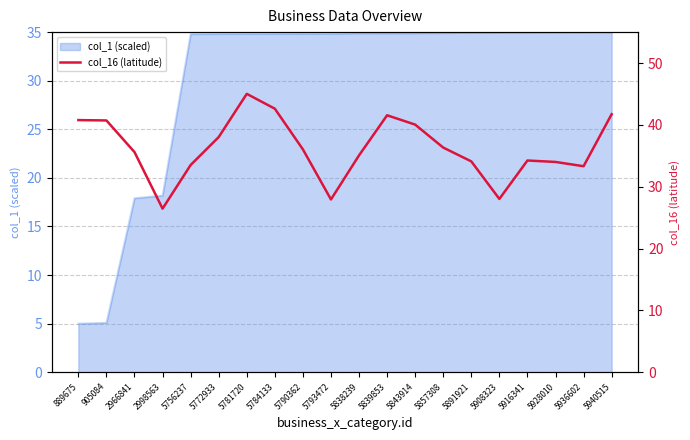

True or false: the data shows 22.6 at 5843914.

False